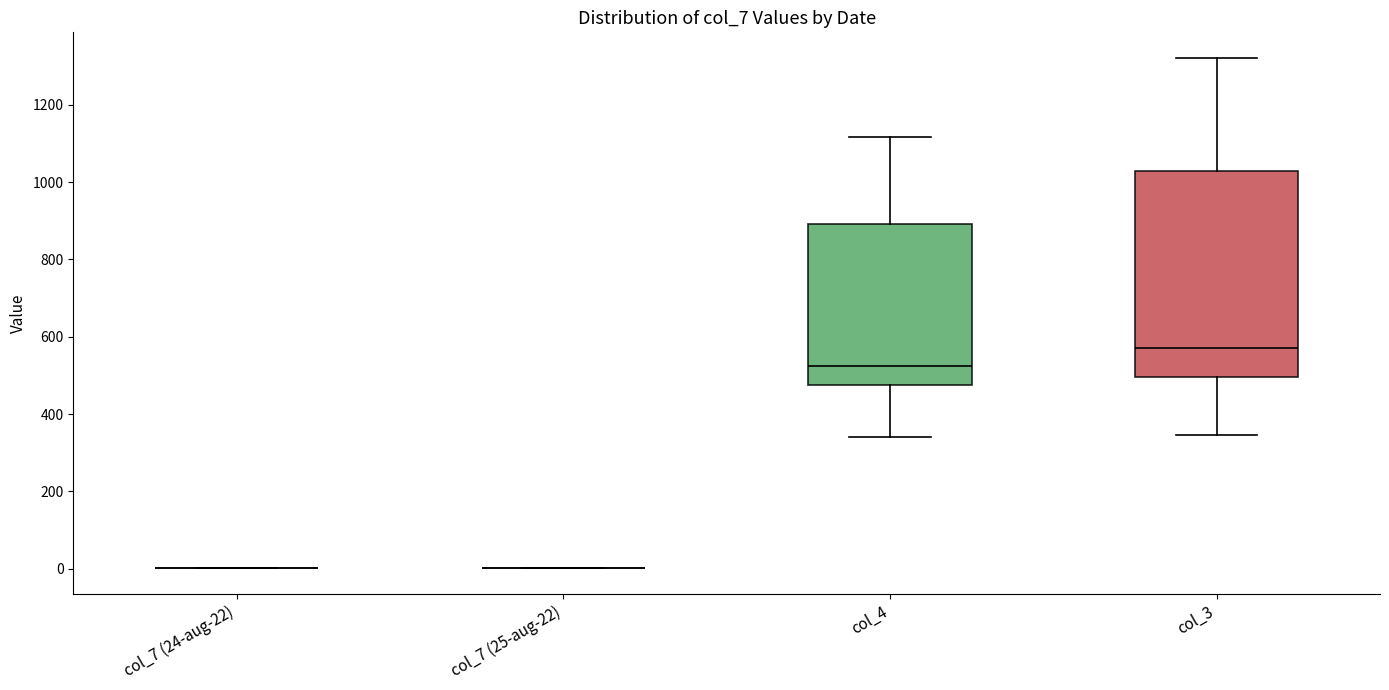

Reading left to right, transcribe this box plot: for each box, give where its median line is, the range the box spans, and where its two whiskers end, as read against the y-axis. The values are not printed on the chart, so give them approximately, as read against the axis.

col_7 (24-aug-22): box collapsed to a line at 0, whiskers 0 to 0
col_7 (25-aug-22): box collapsed to a line at 0, whiskers 0 to 0
col_4: median 520, box 480 to 900, whiskers 340 to 1120
col_3: median 580, box 500 to 1020, whiskers 340 to 1320